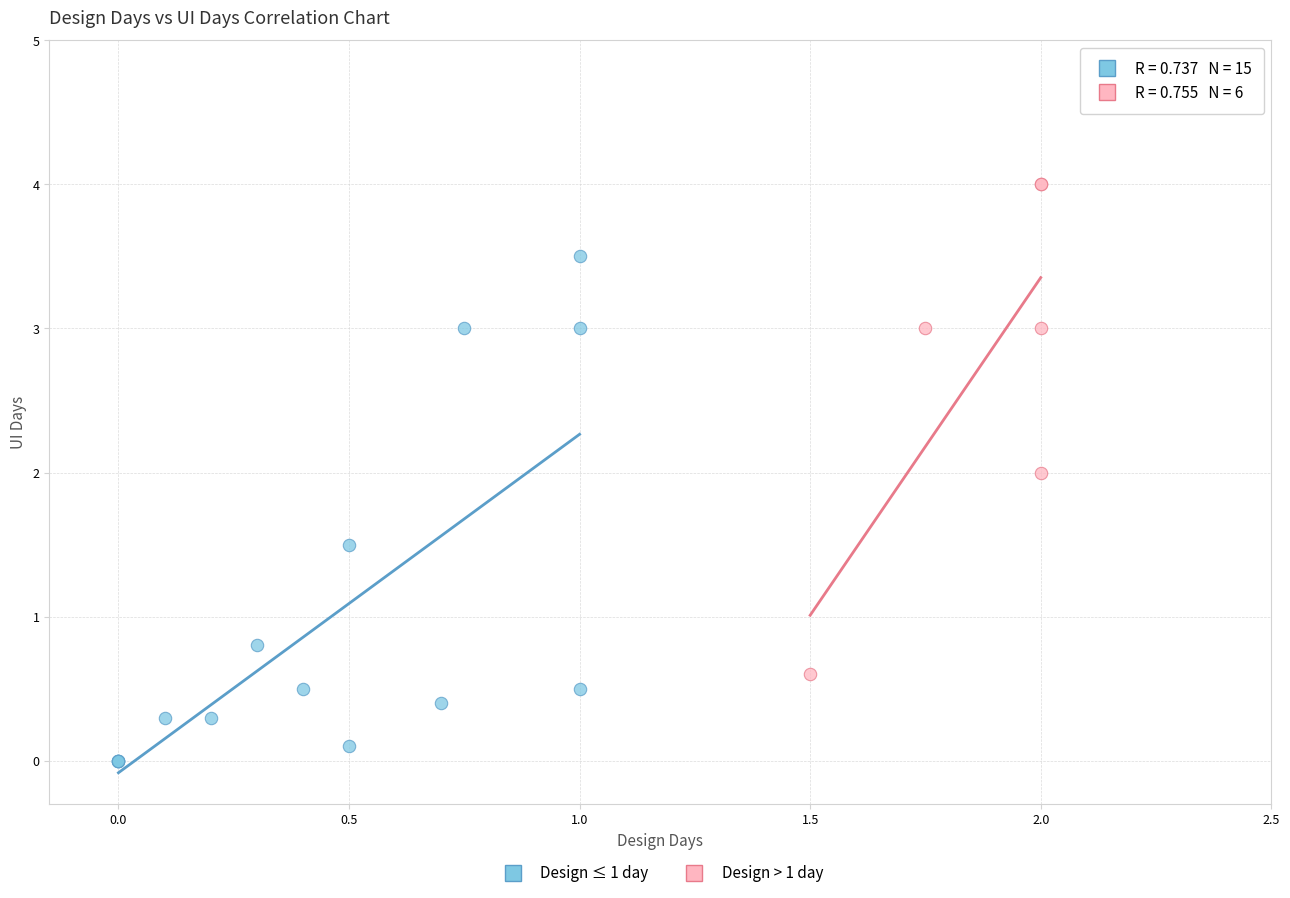

Which series has the largest Y range (max minus min)?

Design ≤ 1 day